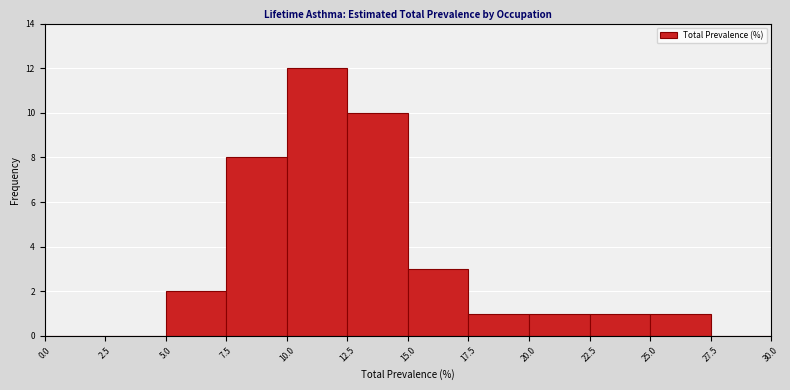

Over which range of the x-axis is the bar tallest?

10.0 to 12.5